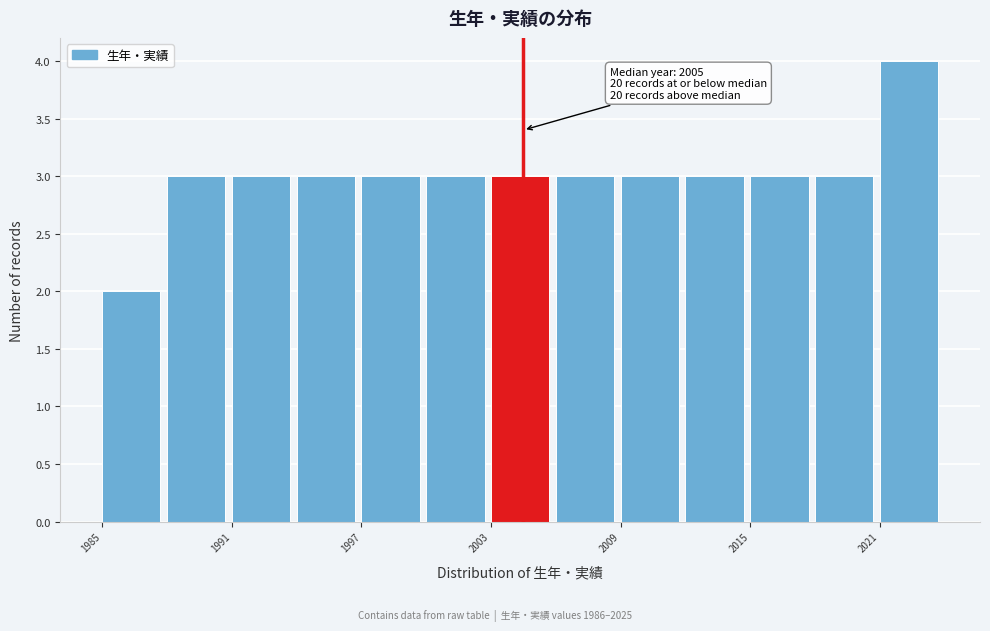

Around what value on the x-axis is the tallest bar? Give the approximate position of its centre, as read against the axis.

2022